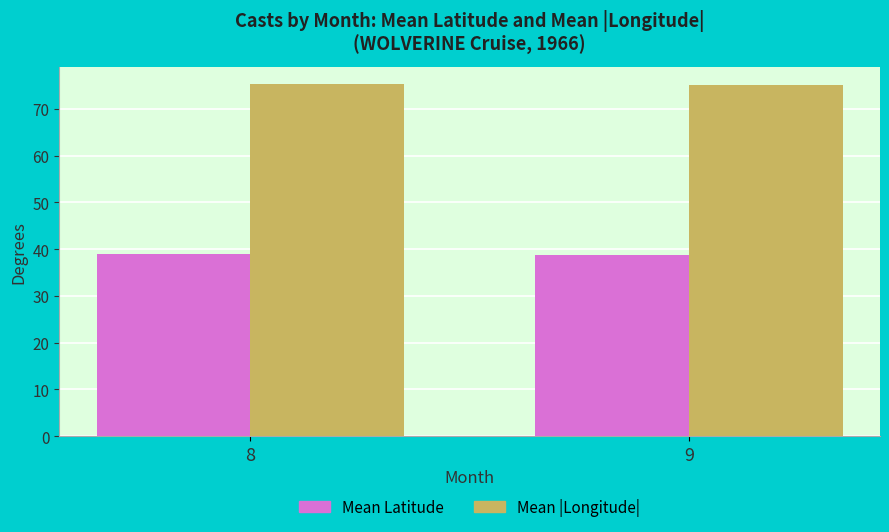

At 8, list the series in order from smallest to largest.

Mean Latitude, Mean |Longitude|